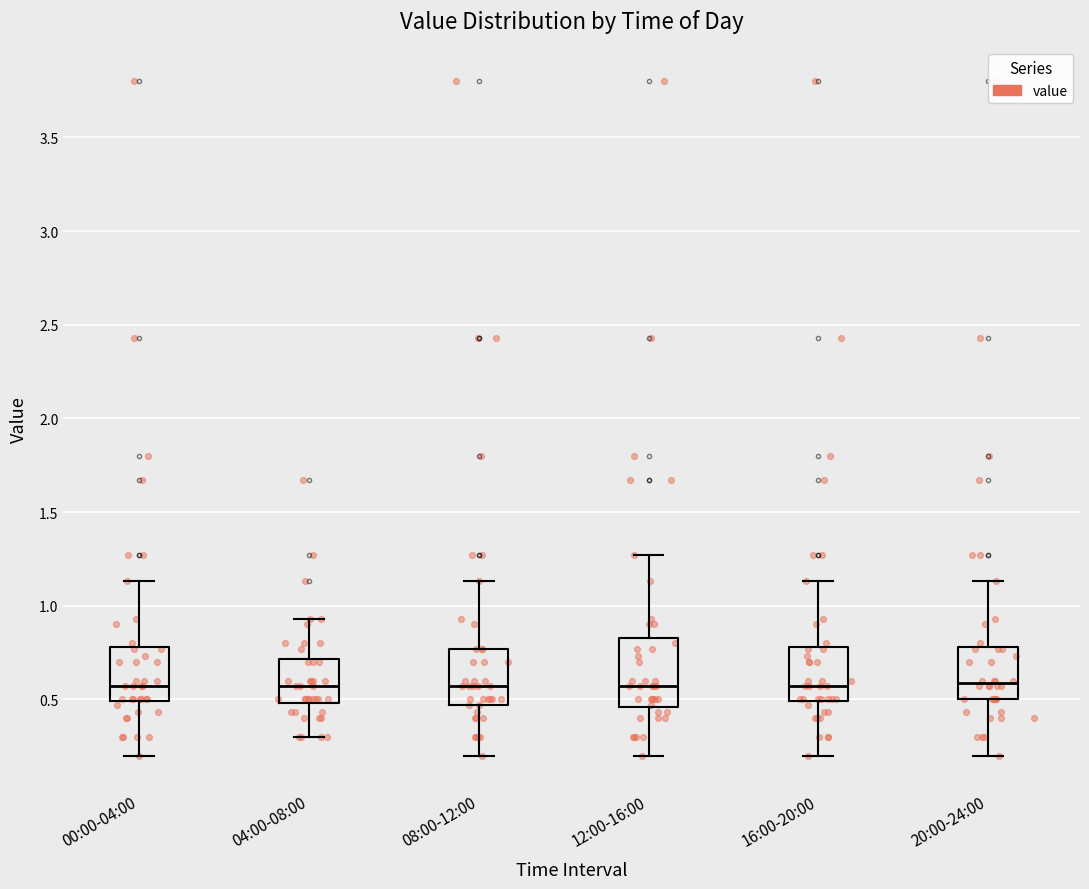

Reading left to right, transcribe this box plot: for each box, give where its median line is, the range the box spans, and where its two whiskers end, as read against the y-axis. The values are not printed on the chart, so give them approximately, as read against the axis.

00:00-04:00: median 0.55, box 0.50 to 0.80, whiskers 0.20 to 1.15
04:00-08:00: median 0.55, box 0.50 to 0.70, whiskers 0.30 to 0.95
08:00-12:00: median 0.55, box 0.45 to 0.75, whiskers 0.20 to 1.15
12:00-16:00: median 0.55, box 0.45 to 0.85, whiskers 0.20 to 1.25
16:00-20:00: median 0.55, box 0.50 to 0.80, whiskers 0.20 to 1.15
20:00-24:00: median 0.60, box 0.50 to 0.80, whiskers 0.20 to 1.15